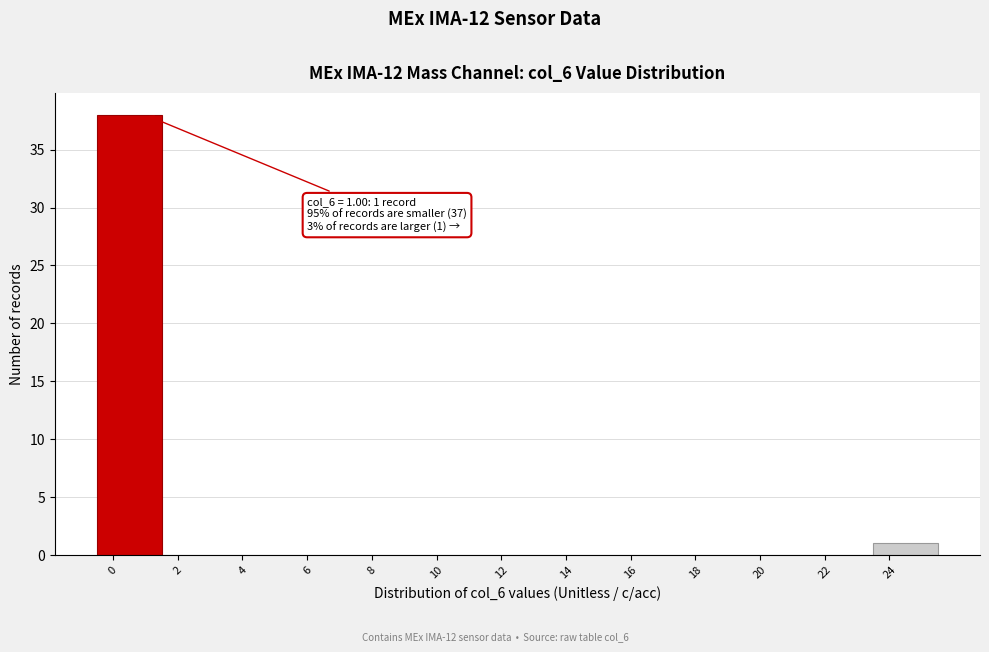

Which range on the x-axis has the tallest bar?

-0.5 to 1.5